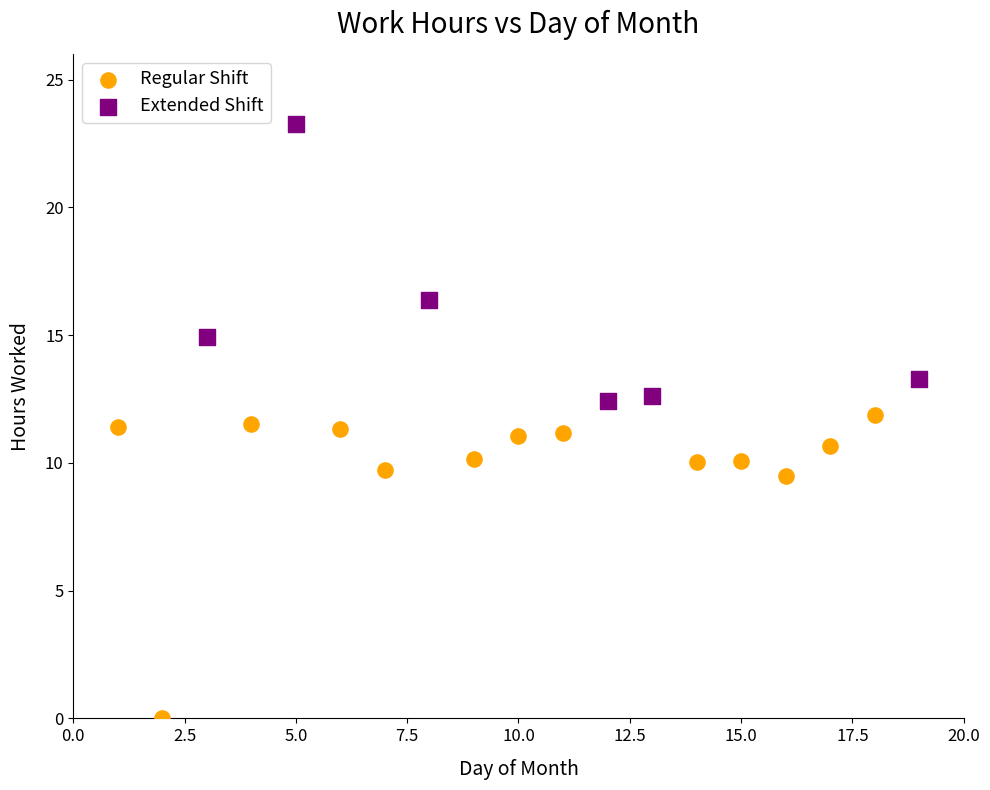

Which series has the widest spread of Y values?

Regular Shift